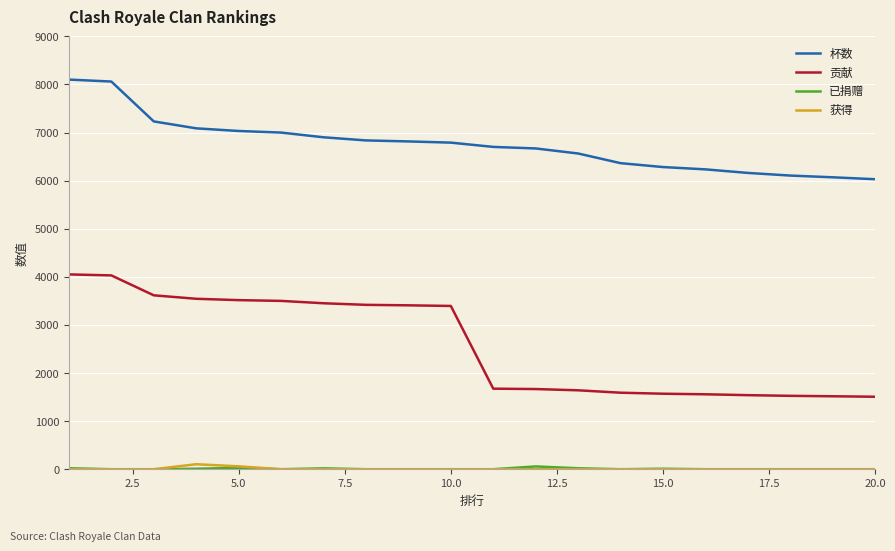

What is the average value of the 贡献 series?

2586